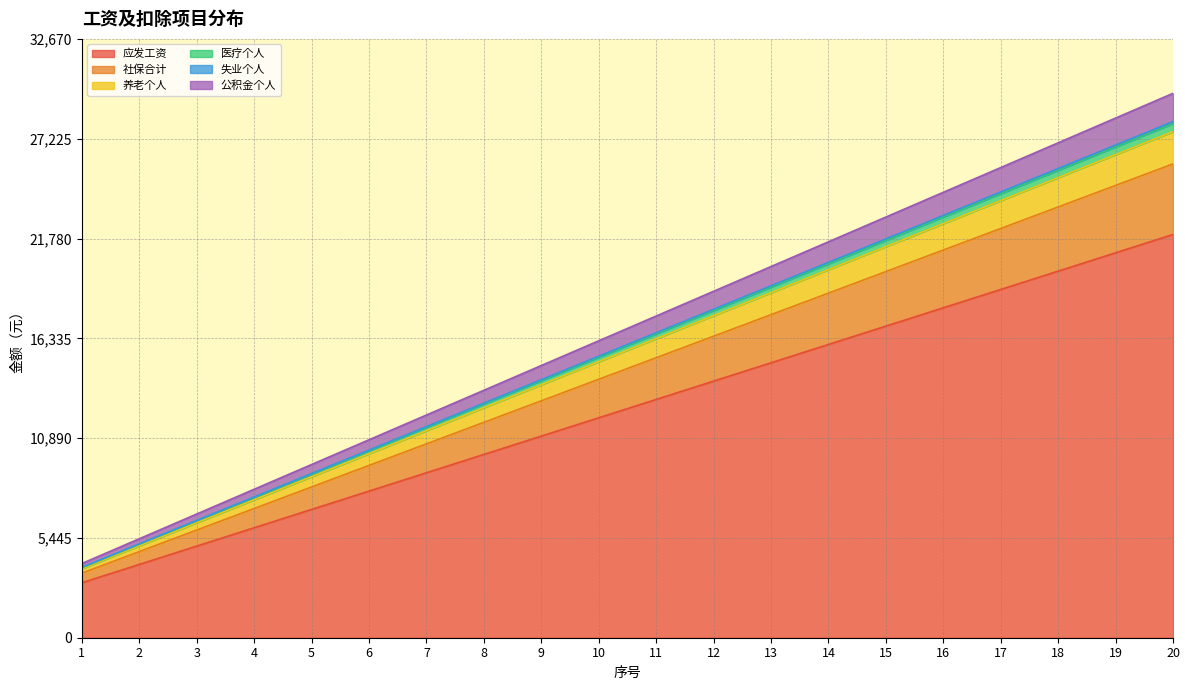

Between 6 and 10, which is larger?

10